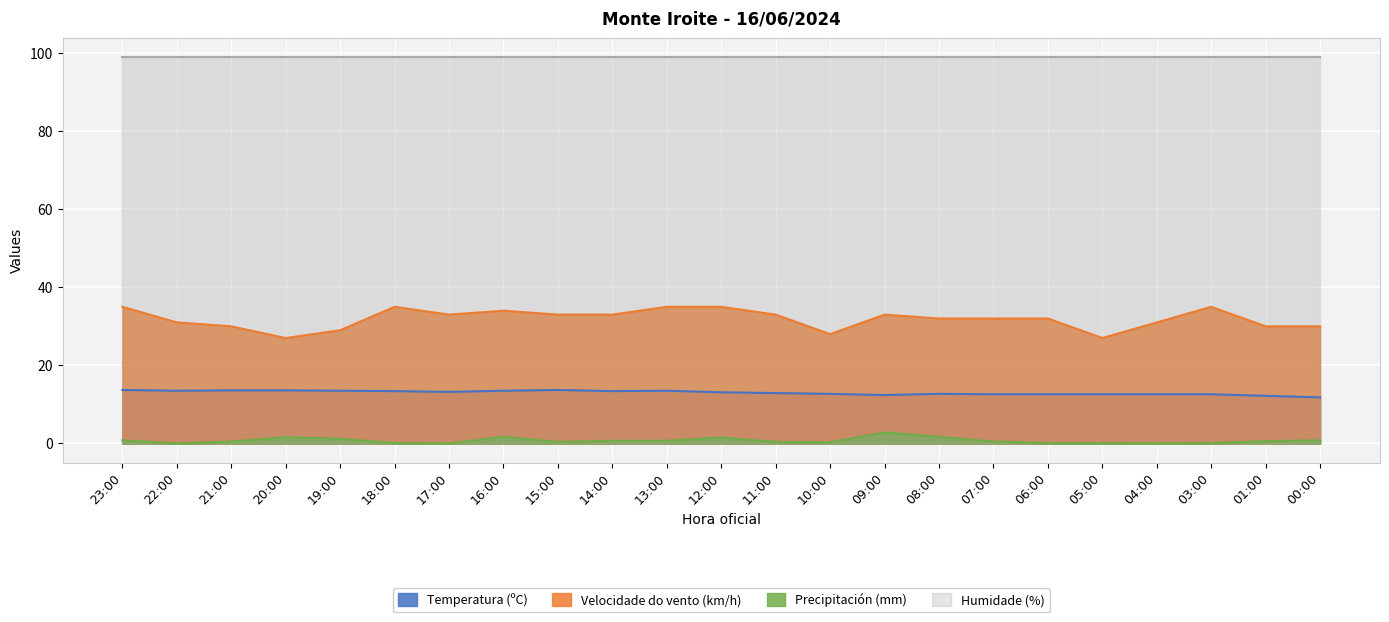

Is it true that Precipitación (mm) equals 0.4 at 15:00?

True